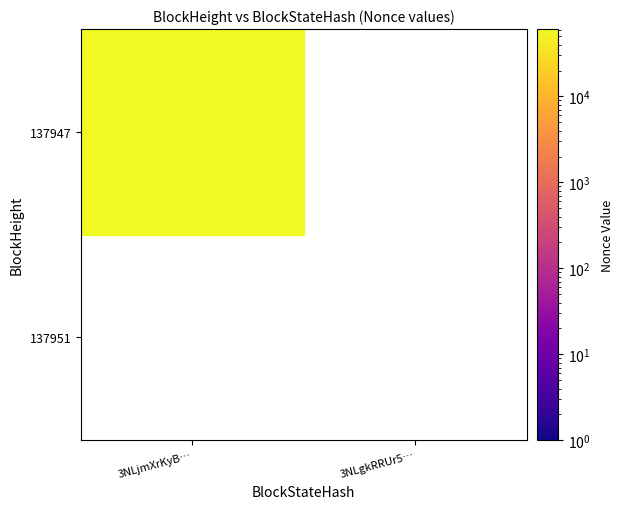

What is the minimum value shown in the chart?

60726.0